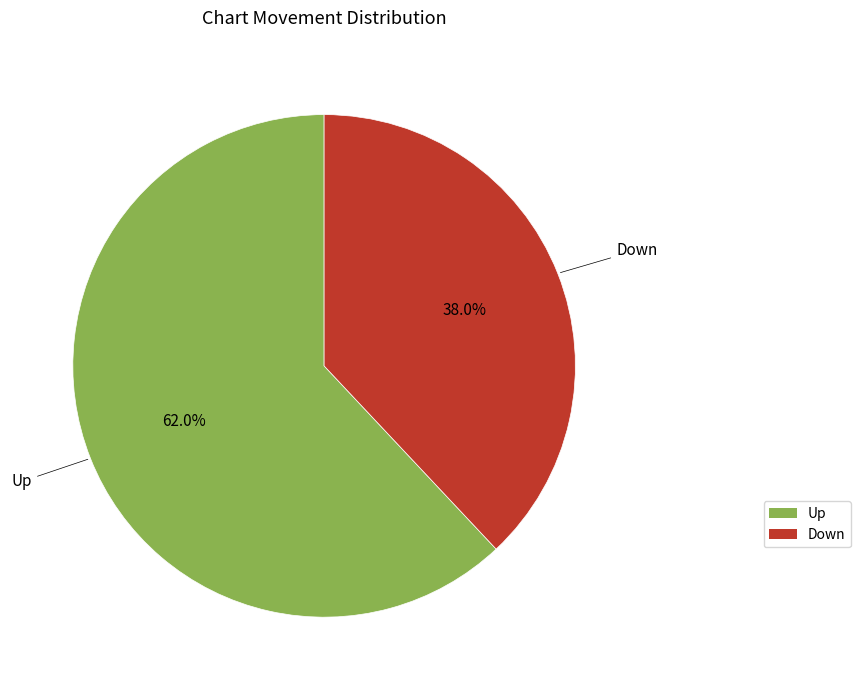

Is there a majority slice in this chart?

Yes